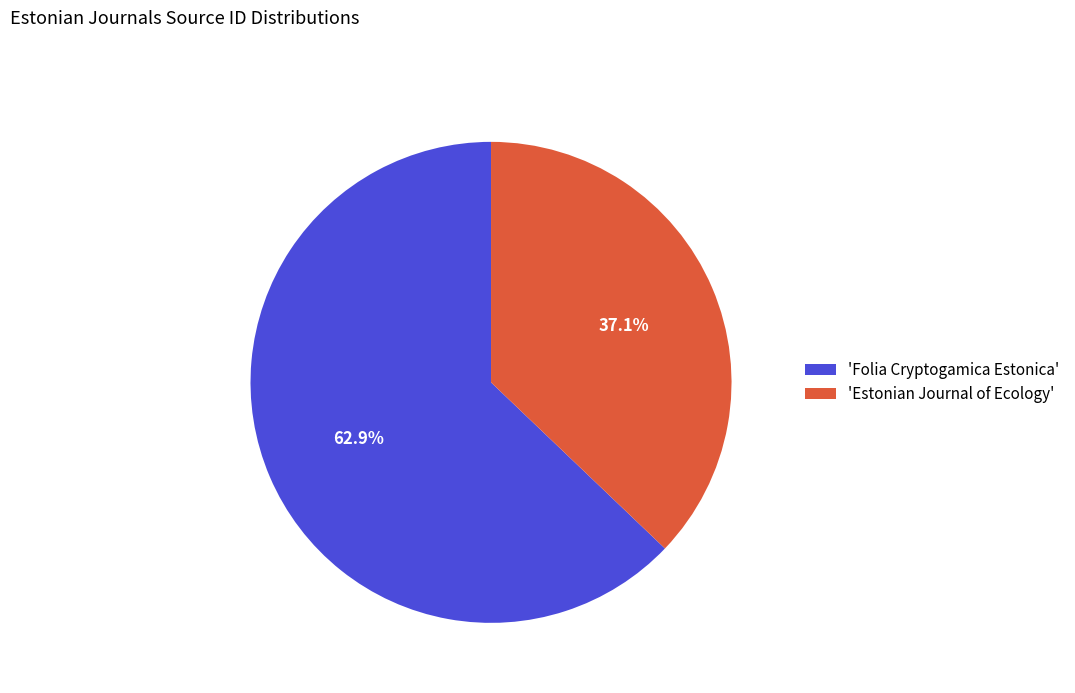

How many slices are in this pie chart?

2